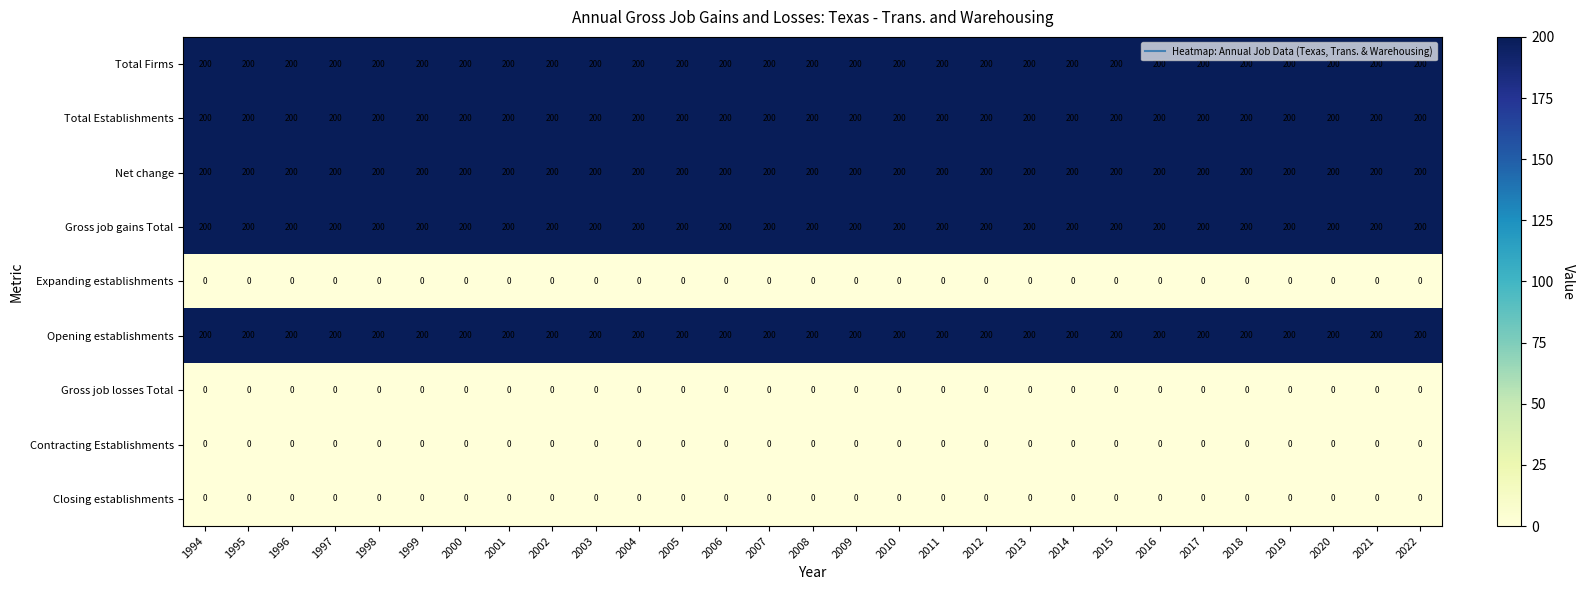

True or false: Opening establishments has a value of 80 at 2018.

False